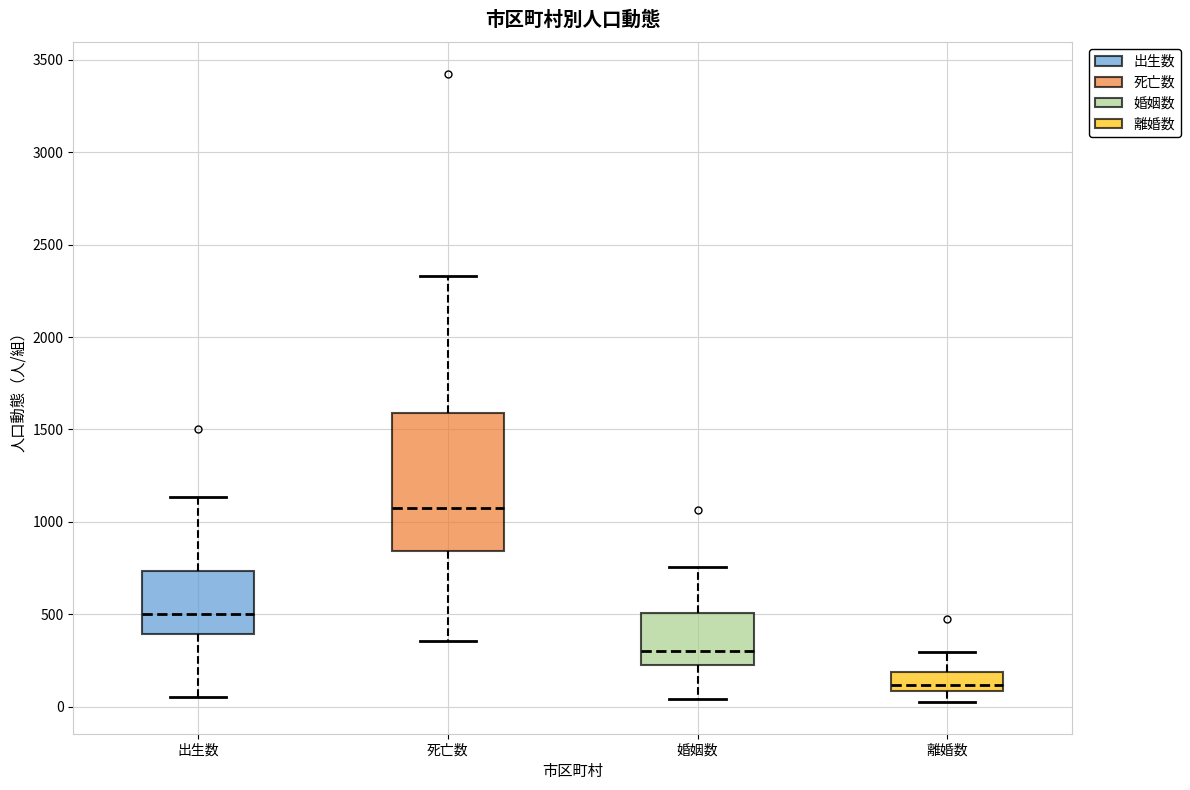

Where does the lower whisker of the box for 出生数 end on the y-axis? The values are not printed on the chart, so give them approximately, as read against the axis.

50